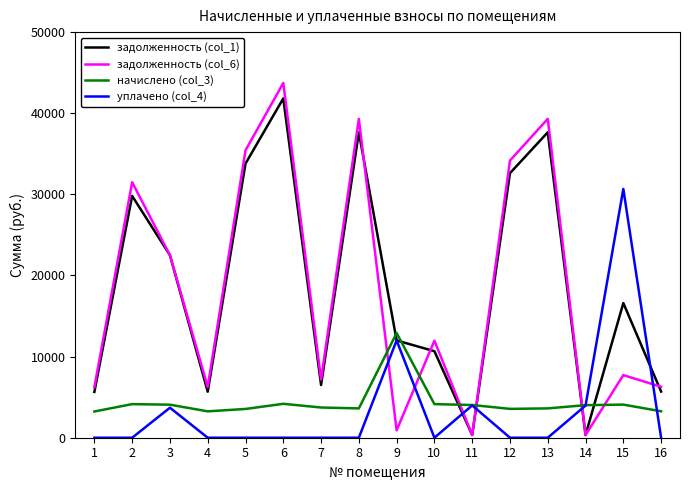

Which label corresponds to the largest value in the chart?

6